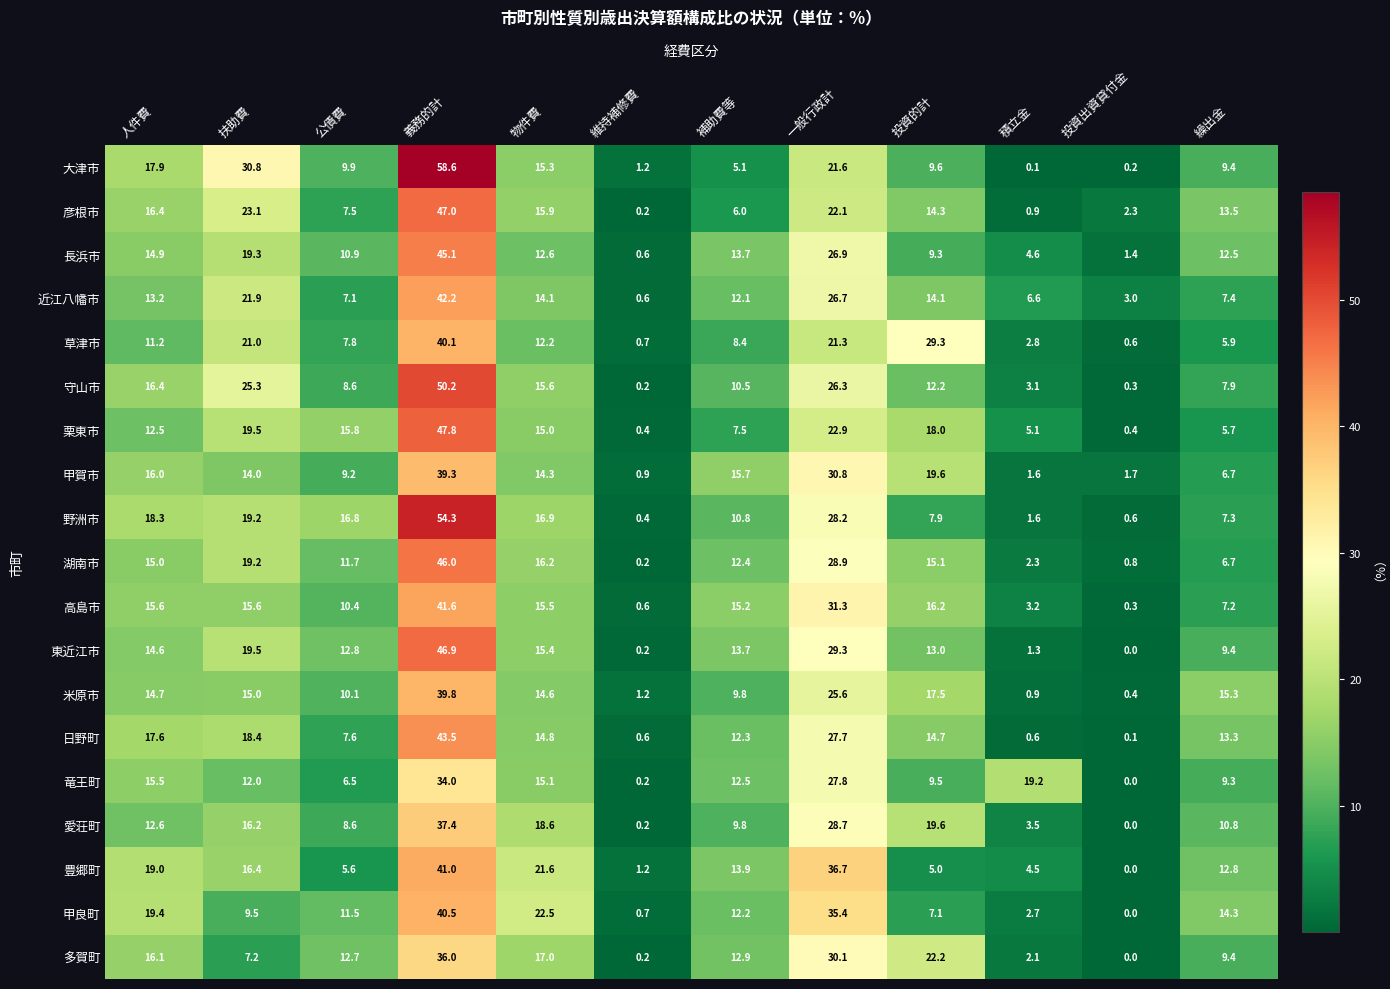

Which series has the widest spread of values?

大津市